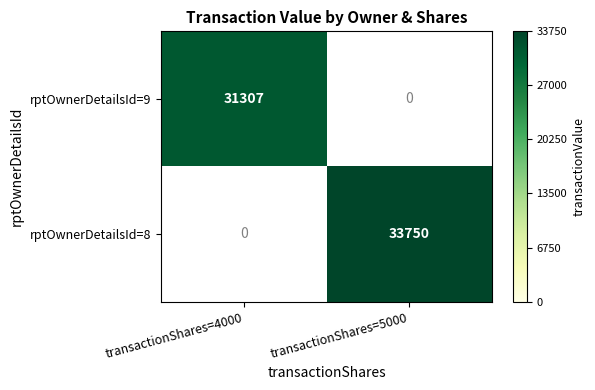

True or false: rptOwnerDetailsId=8 has a value of 20208 at transactionShares=5000.

False